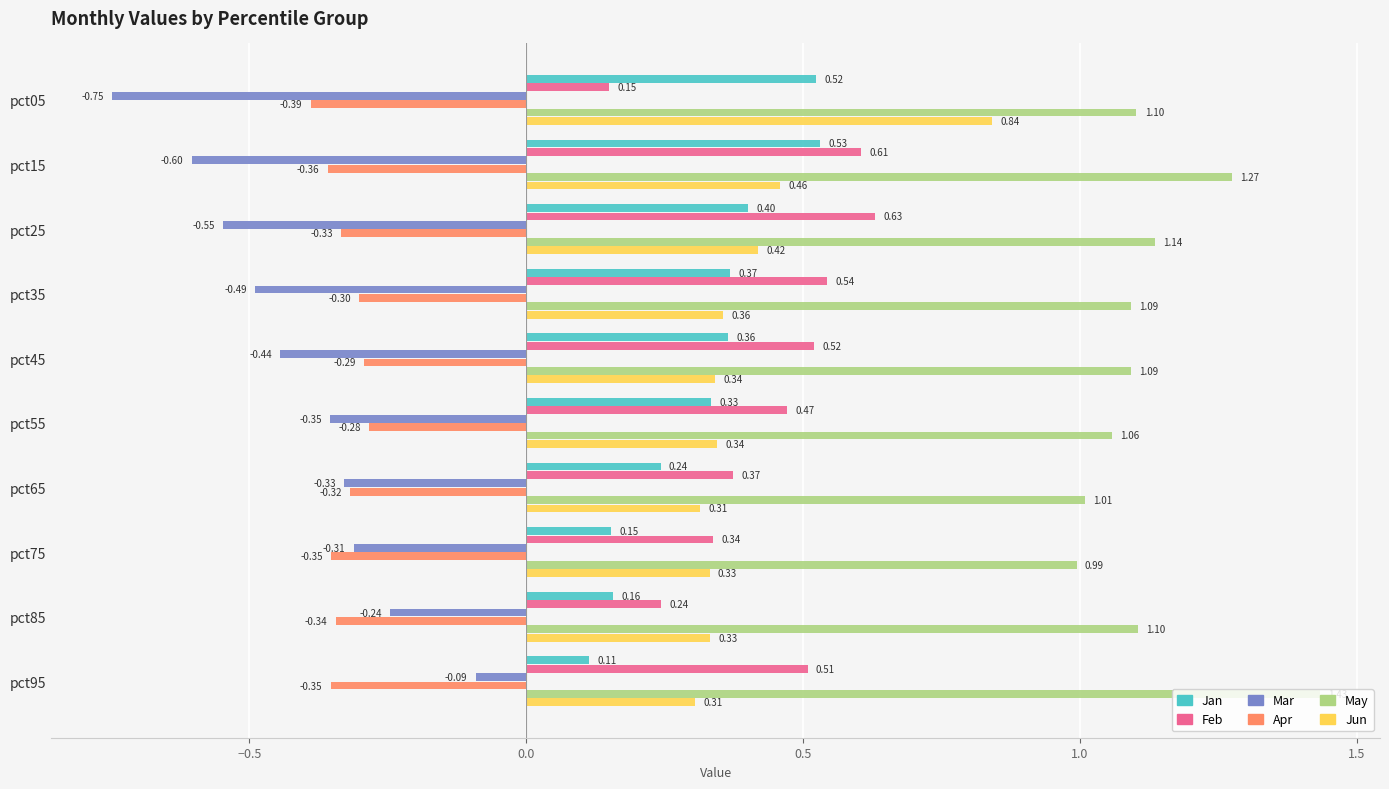

What is the average value of the Jun series?

0.4